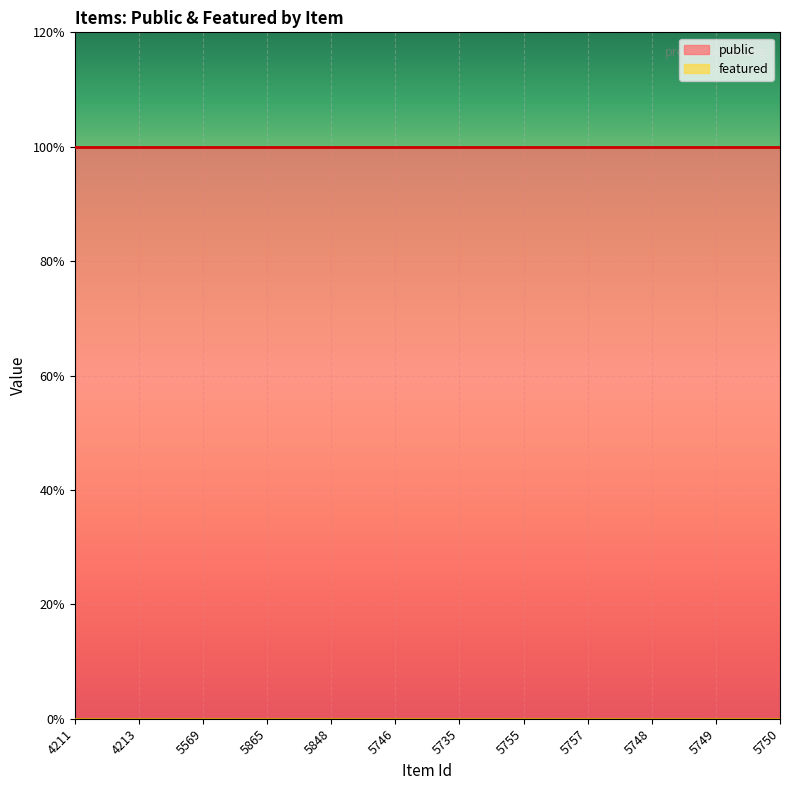

Which series has the widest spread of values?

public